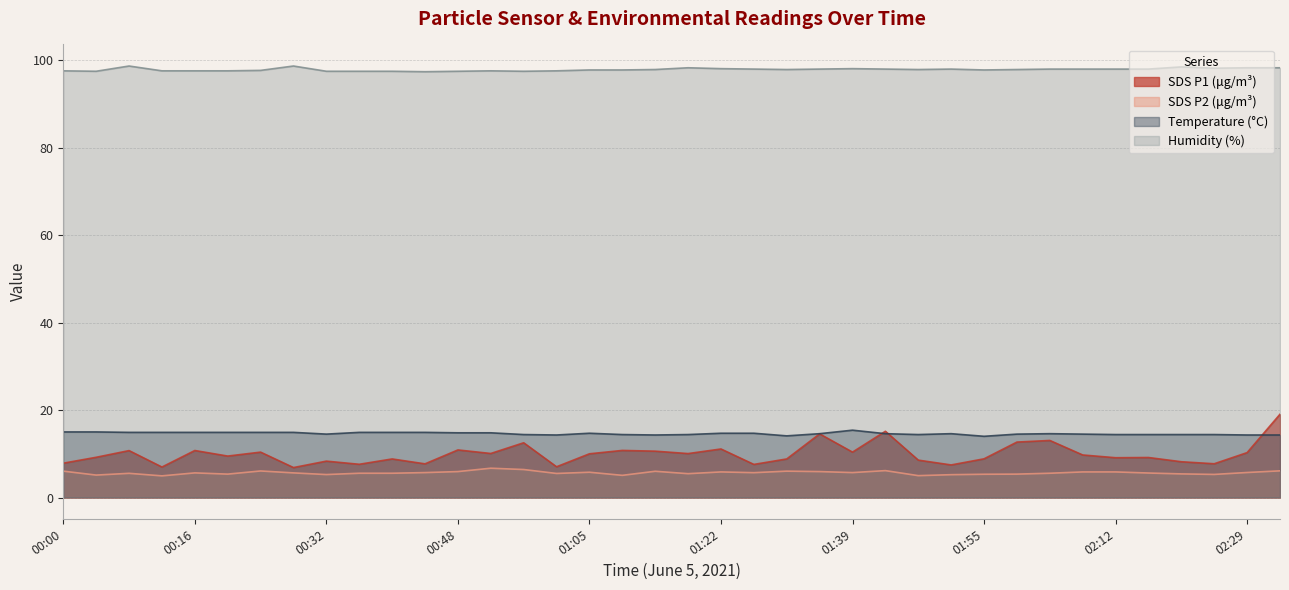

How many lines are shown in the chart?

4